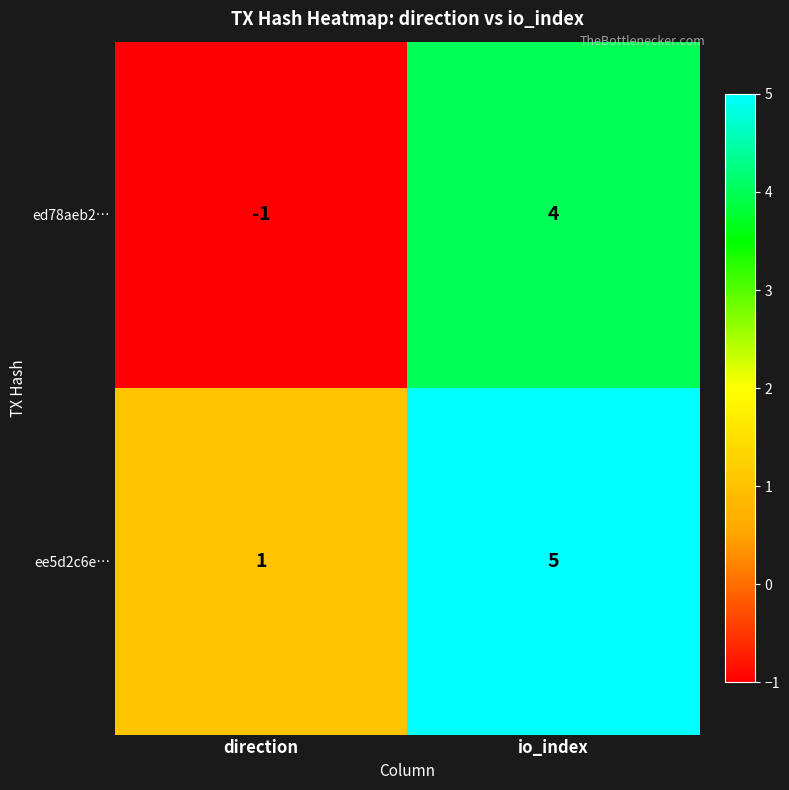

Which series changed the most between direction and io_index?

ed78aeb2…